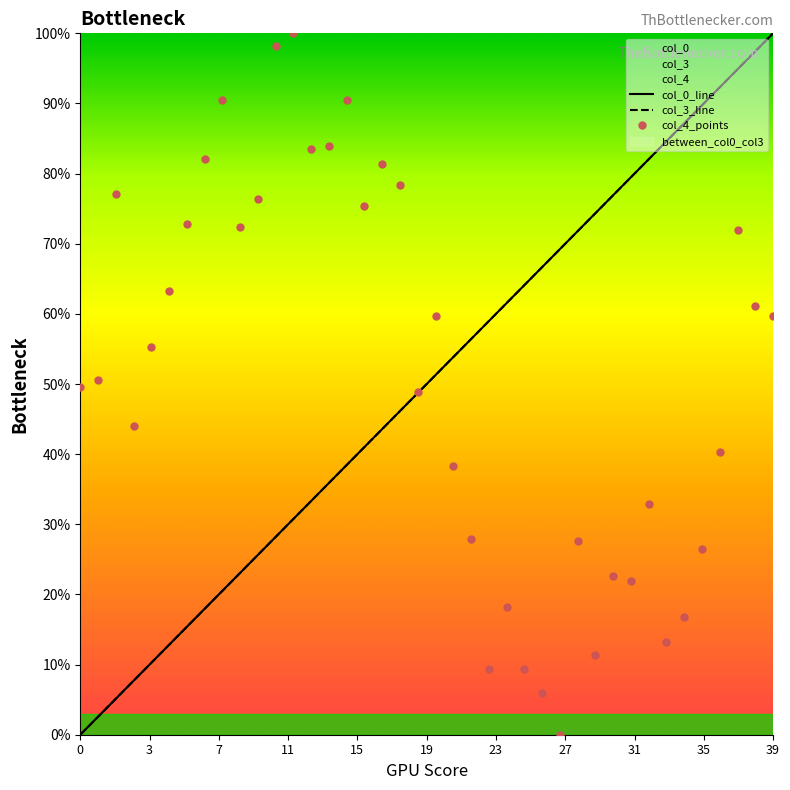

Does the chart have visible grid lines?

No